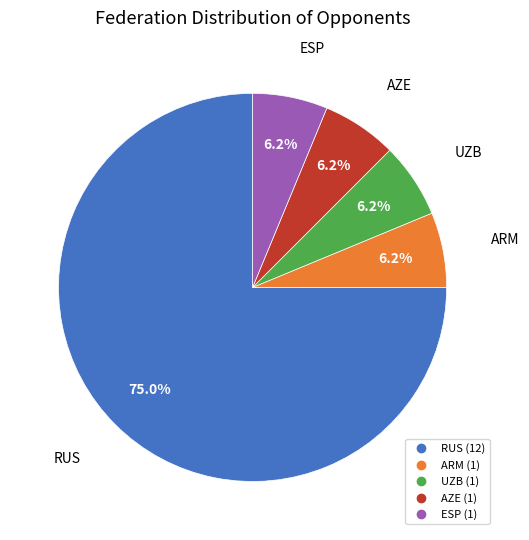

Is there any slice that represents more than half of the pie?

Yes